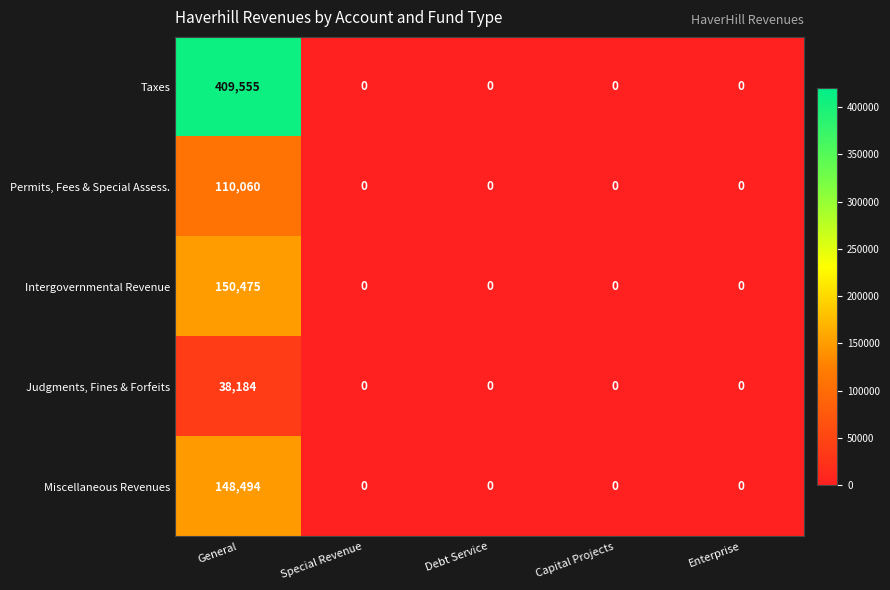

Rank the series by their maximum value, from lowest to highest.

Judgments, Fines & Forfeits, Permits, Fees & Special Assess., Miscellaneous Revenues, Intergovernmental Revenue, Taxes